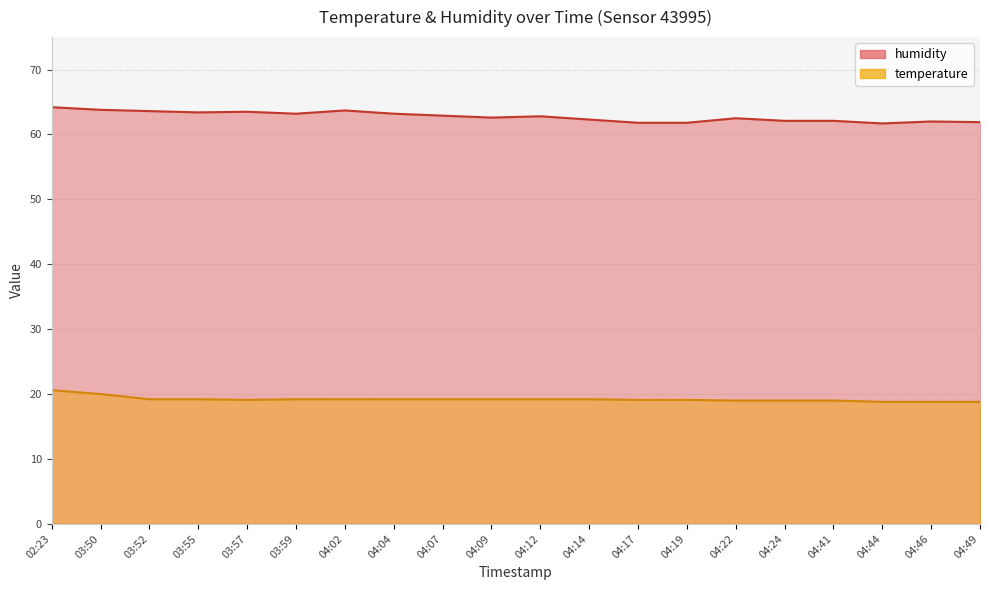

What is the value of the temperature point at the 18th from the left?

18.8